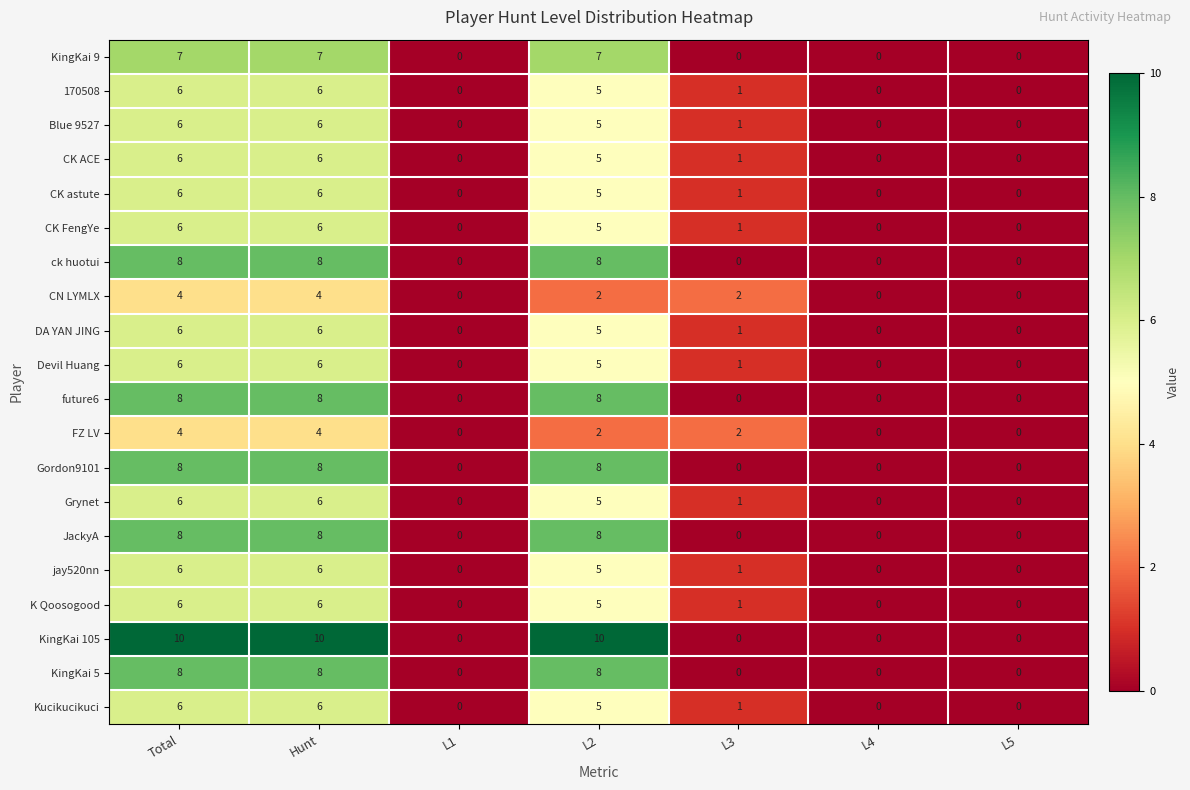

Is the value of CK FengYe at L5 greater than the value of Gordon9101 at Total?

No